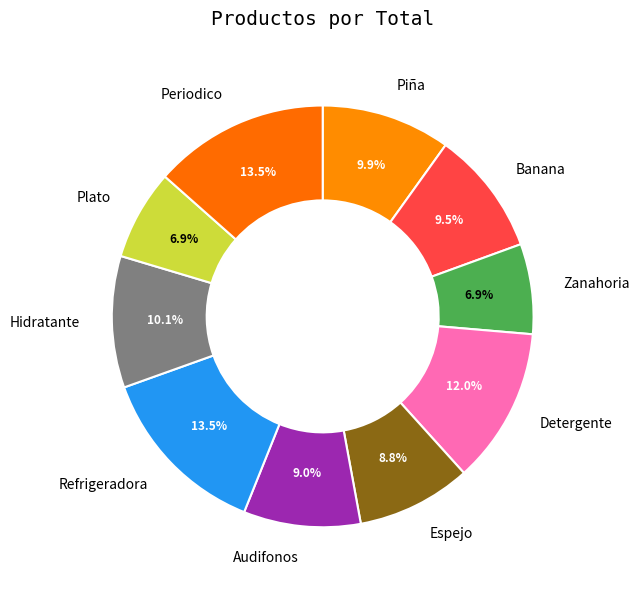

To the nearest percent, what is the difference between the largest and smallest slice percentages?

7%